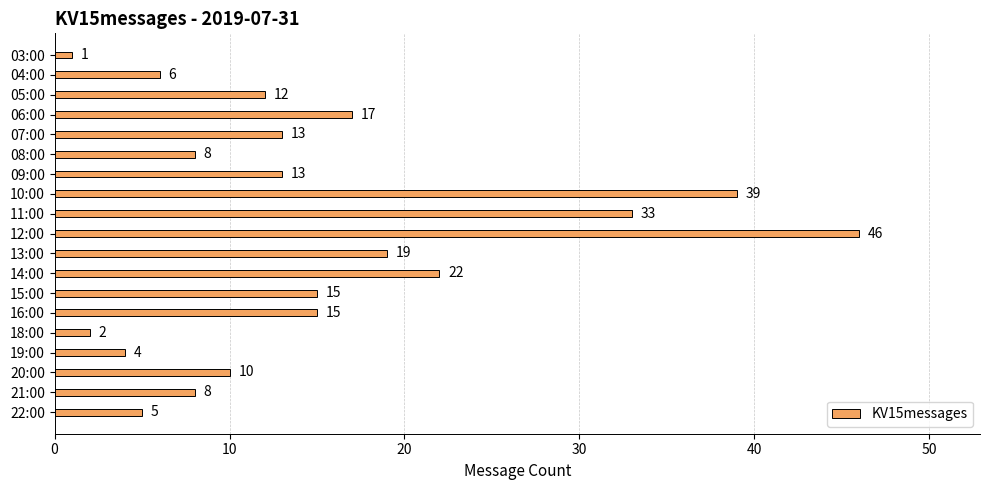

At which label is the value closest to 23?

14:00